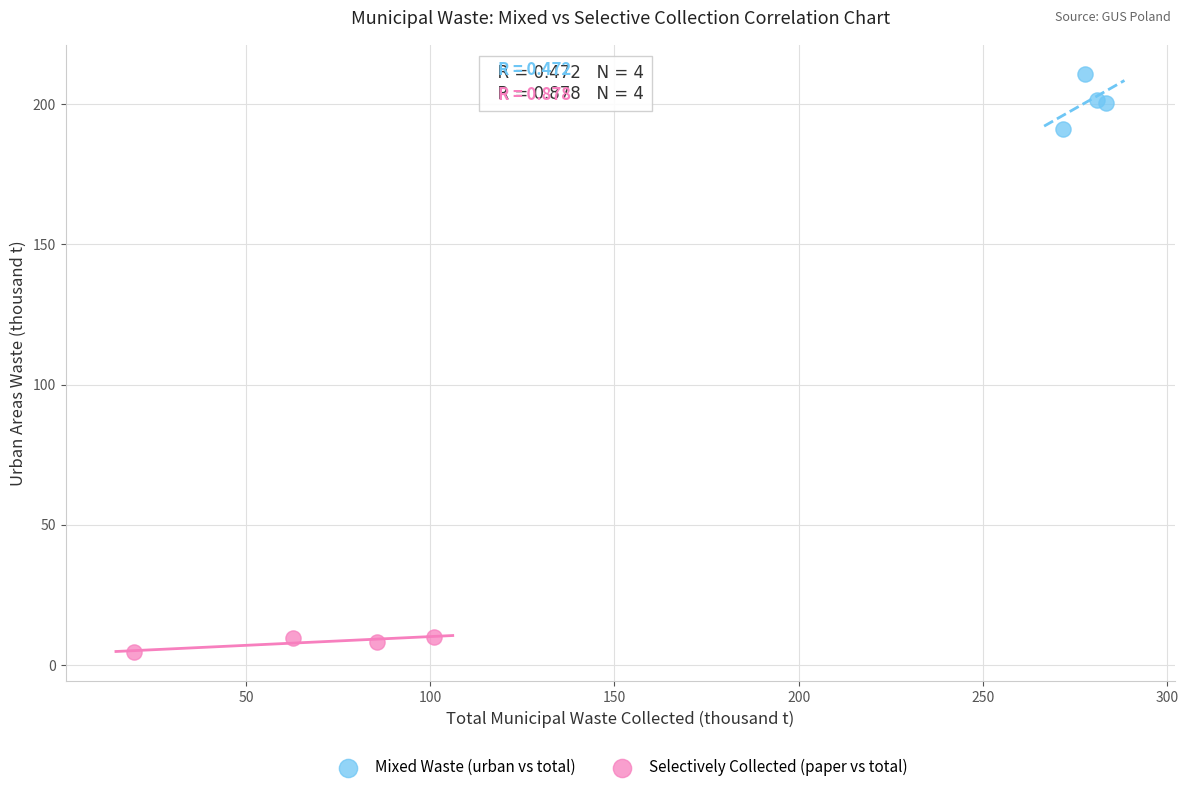

Which series reaches the maximum Y coordinate?

Mixed Waste (urban vs total)